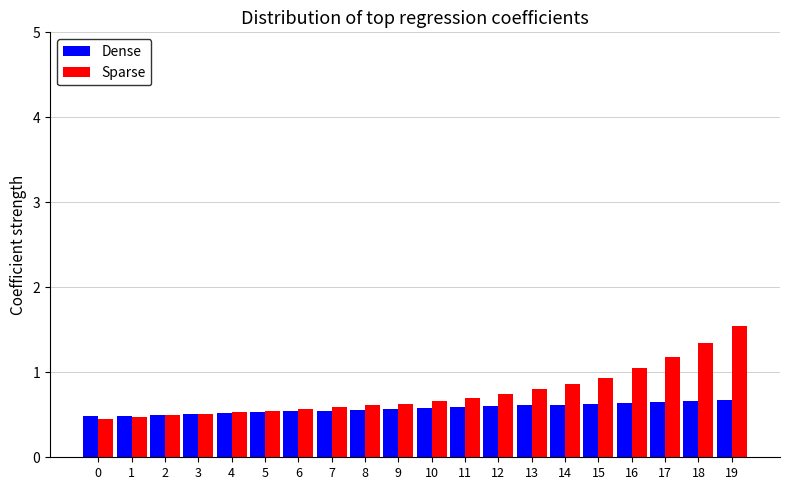

At which category is the sum across all series the highest?

19